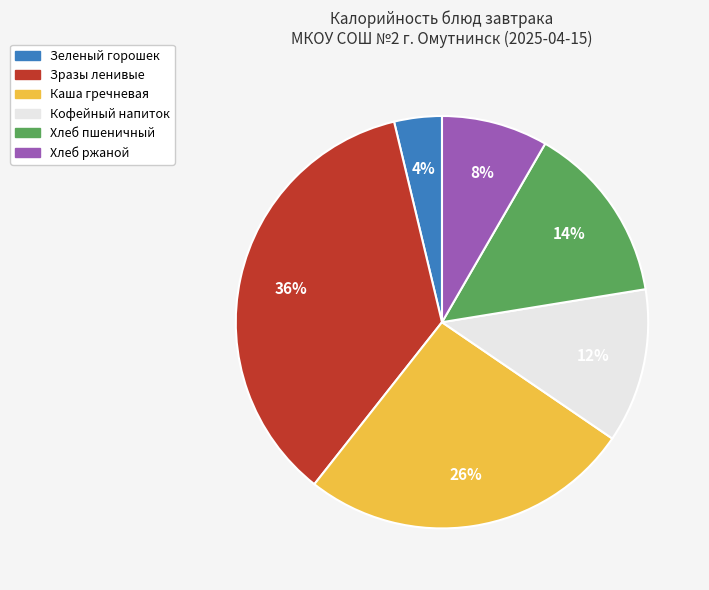

What is the ratio of the value at Хлеб ржаной to the value at Хлеб пшеничный?

0.6